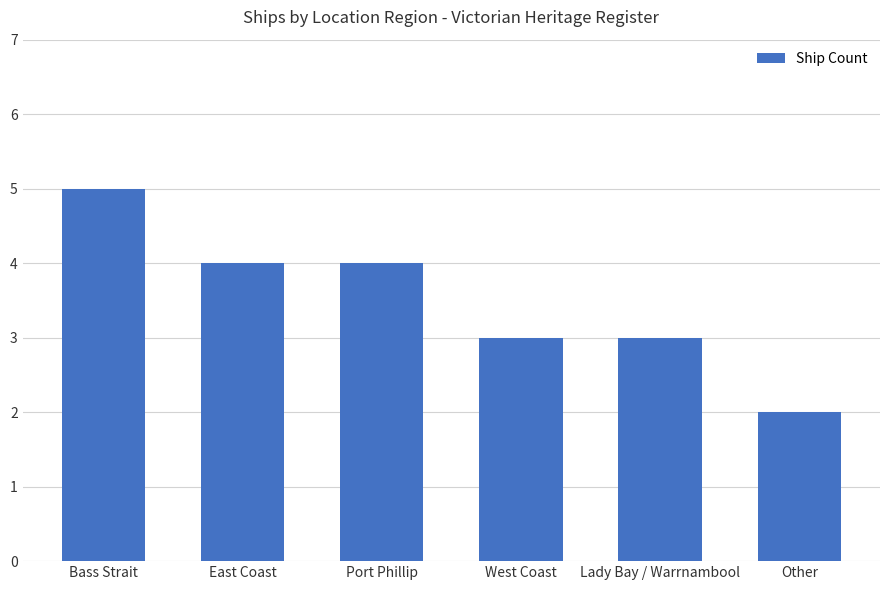

What value does the data have at East Coast?

4